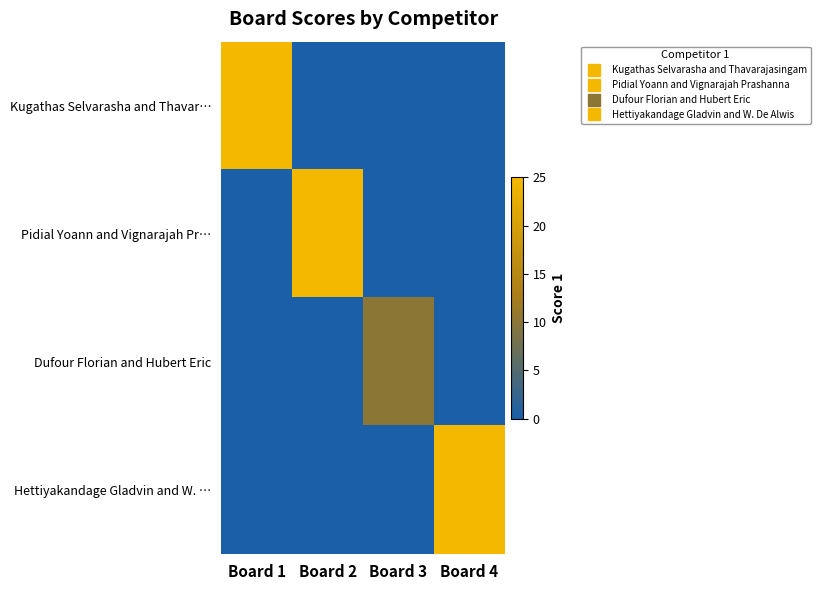

At Board 3, list the series in order from smallest to largest.

Kugathas Selvarasha and Thavar…, Pidial Yoann and Vignarajah Pr…, Hettiyakandage Gladvin and W. …, Dufour Florian and Hubert Eric